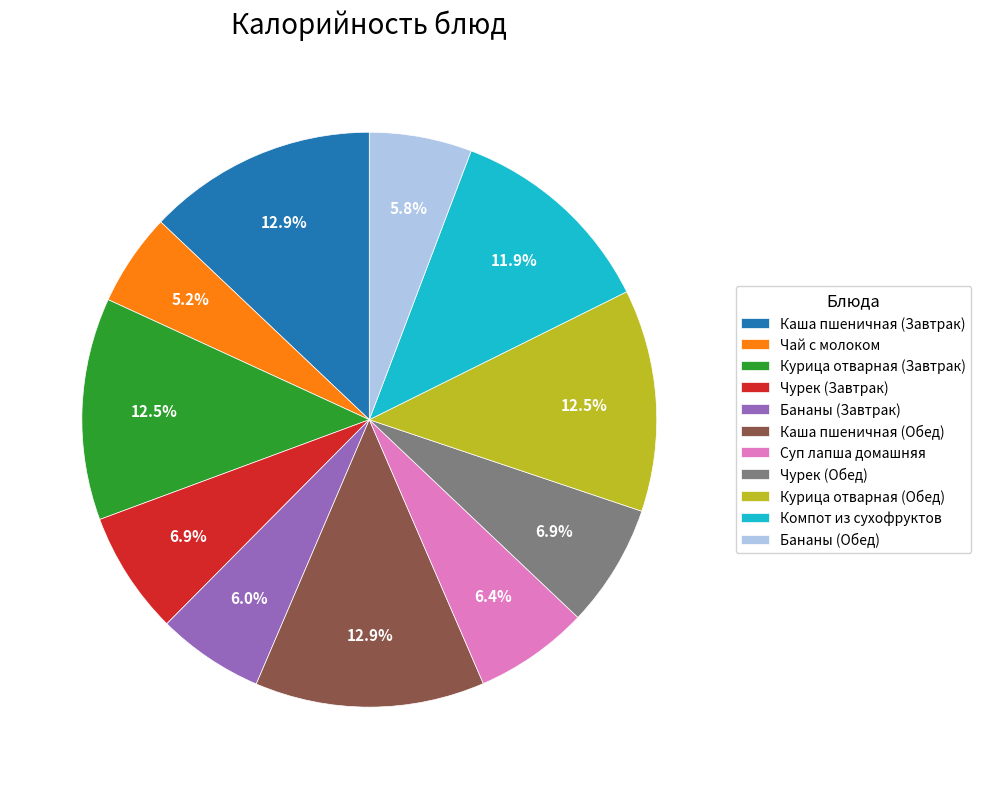

How much of the chart is everything except Бананы (Завтрак)?

94.0%